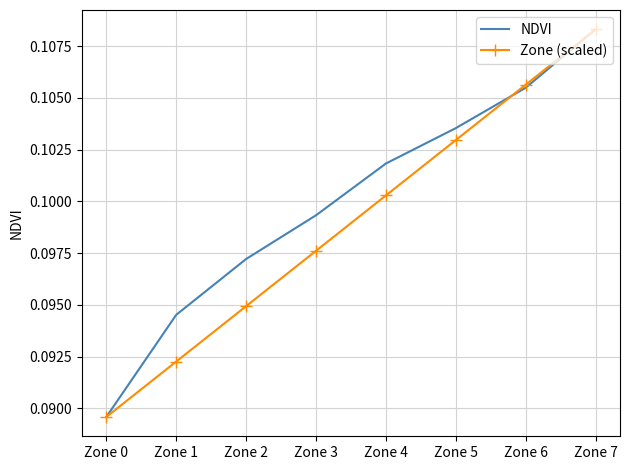

Which series has the largest total across all categories?

NDVI